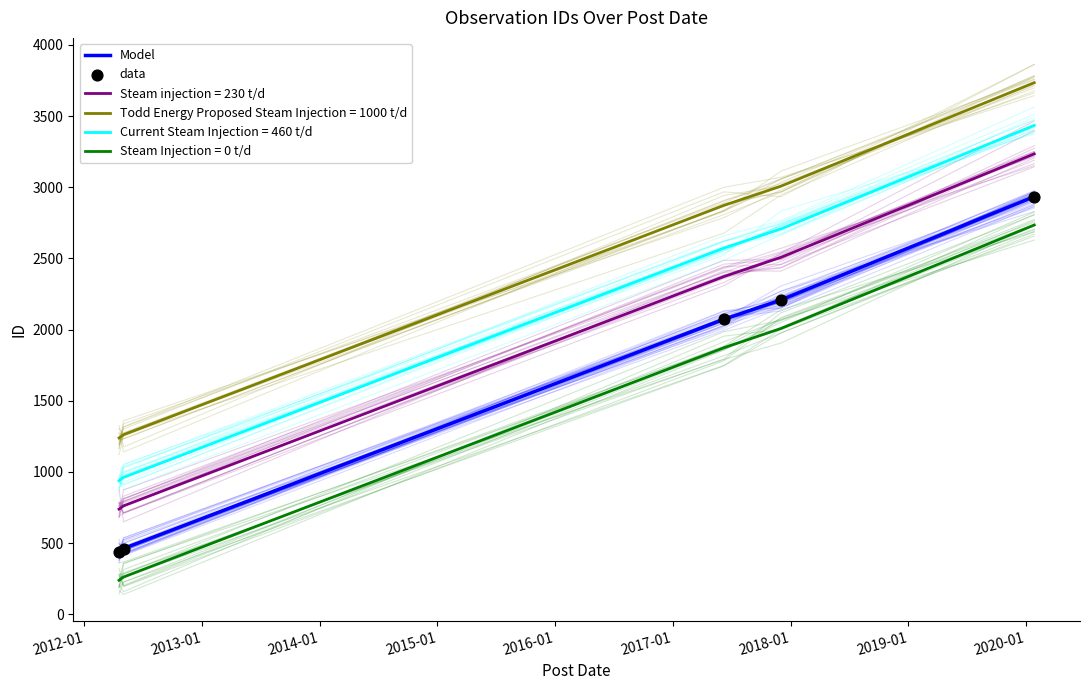

Is the value of Model at 2014-01 greater than the value of data at 2013-01?

Yes